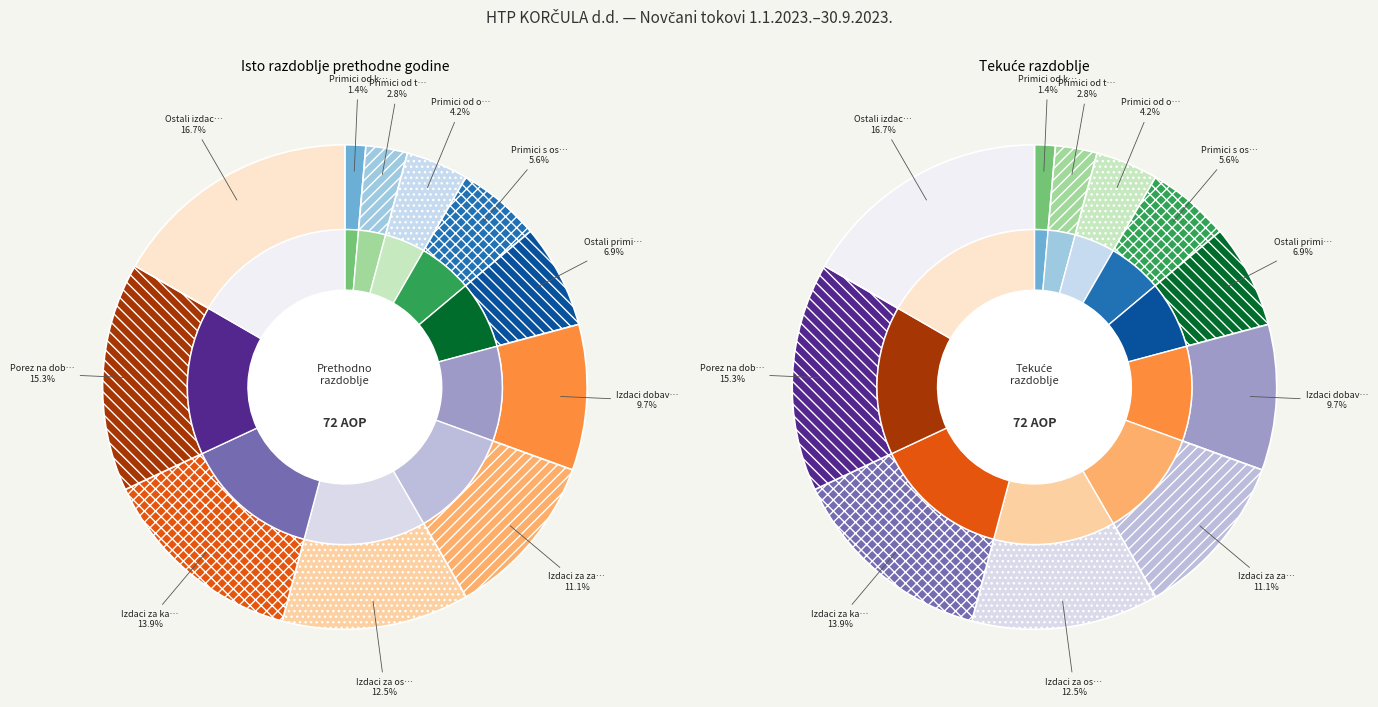

True or false: Plaćeni porez na dobit accounts for 30% of the total.

False